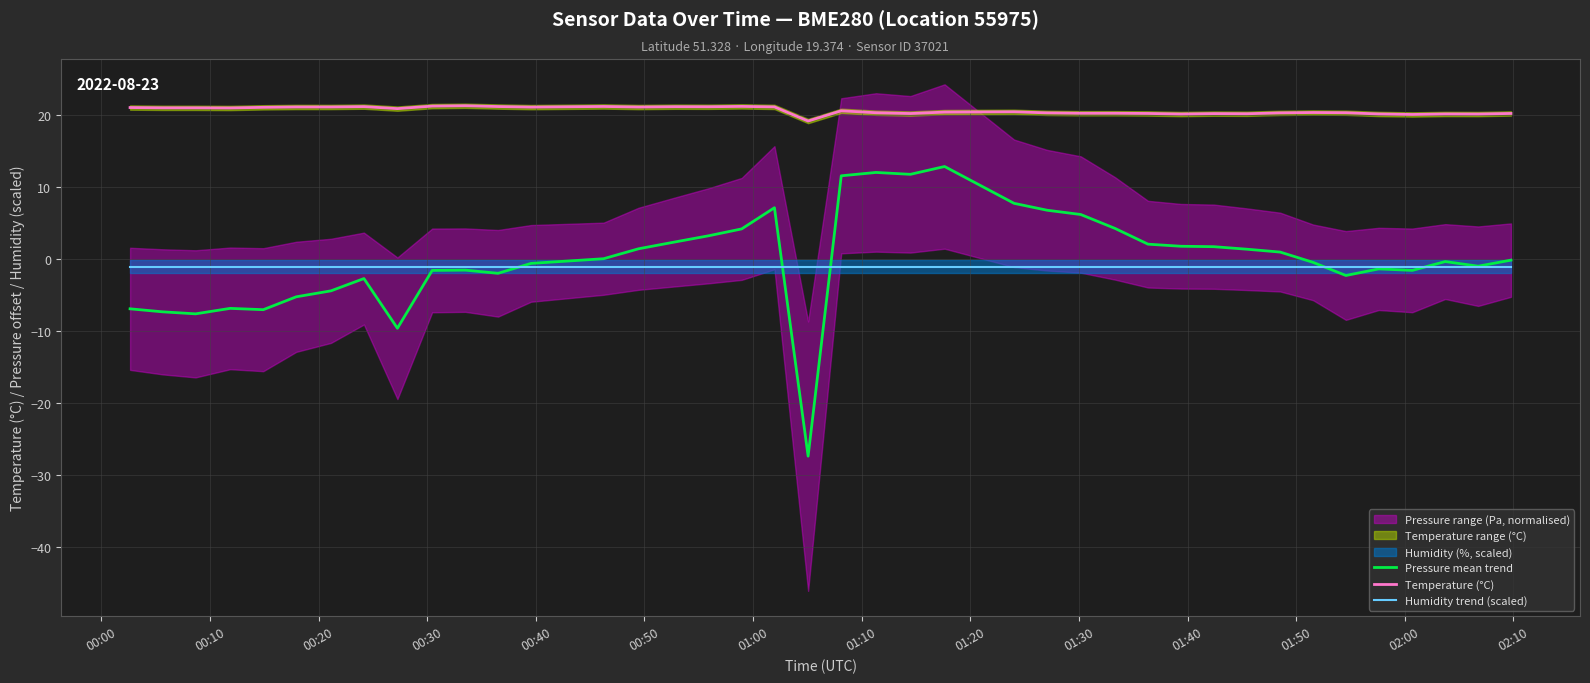

What is the maximum value for Pressure mean trend?

12.8